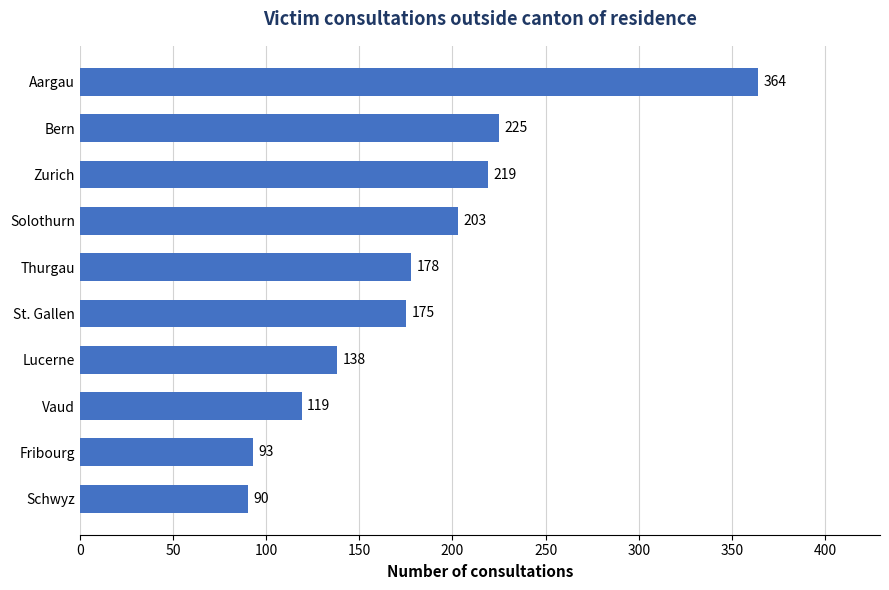

Rank the categories by value from lowest to highest.

Schwyz, Fribourg, Vaud, Lucerne, St. Gallen, Thurgau, Solothurn, Zurich, Bern, Aargau